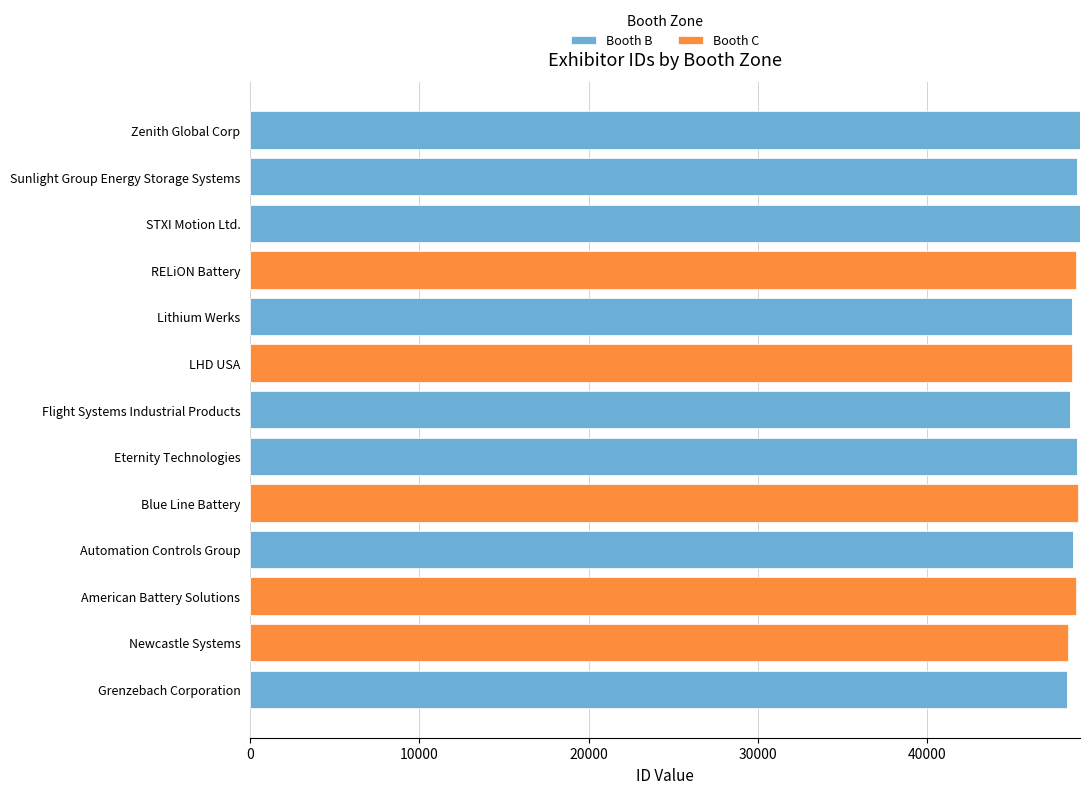

The value of Booth B at Blue Line Battery is 32931. True or false?

False